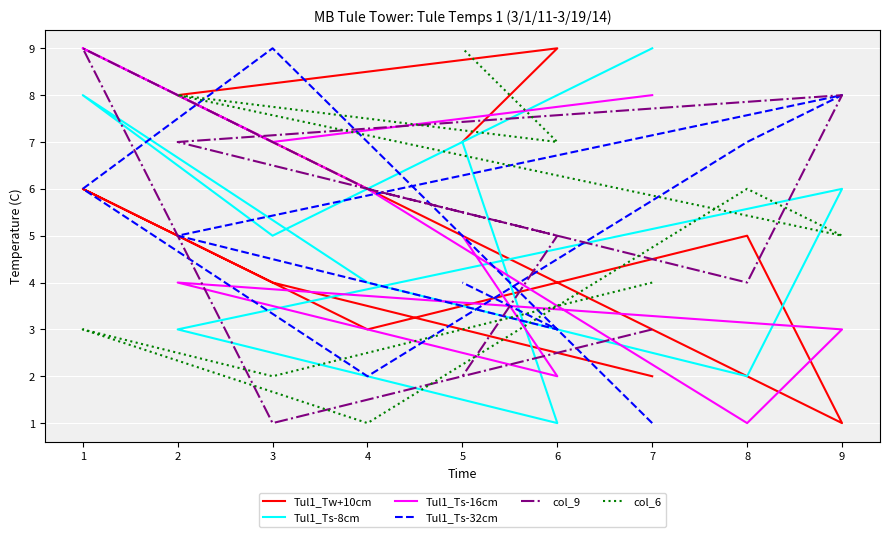

How many col_6 values are between 3 and 7?

5